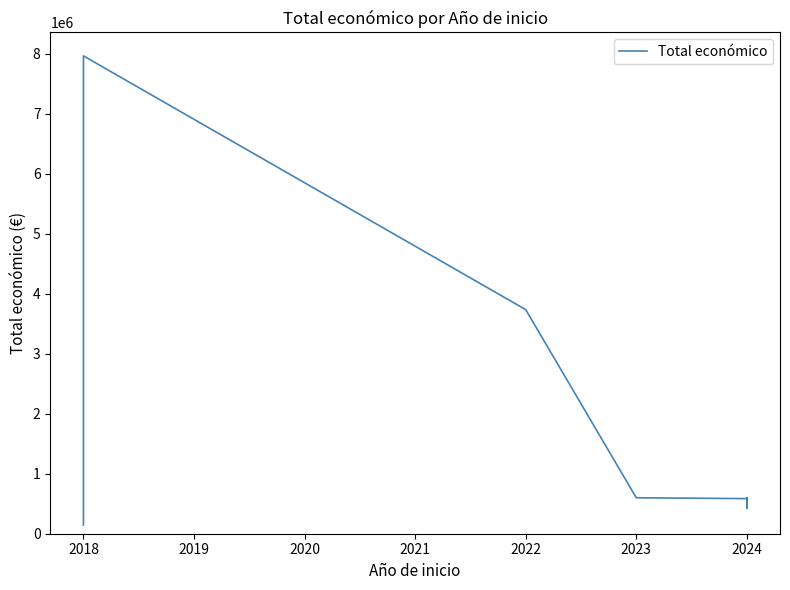

What is the difference between the maximum and minimum values?

7822663